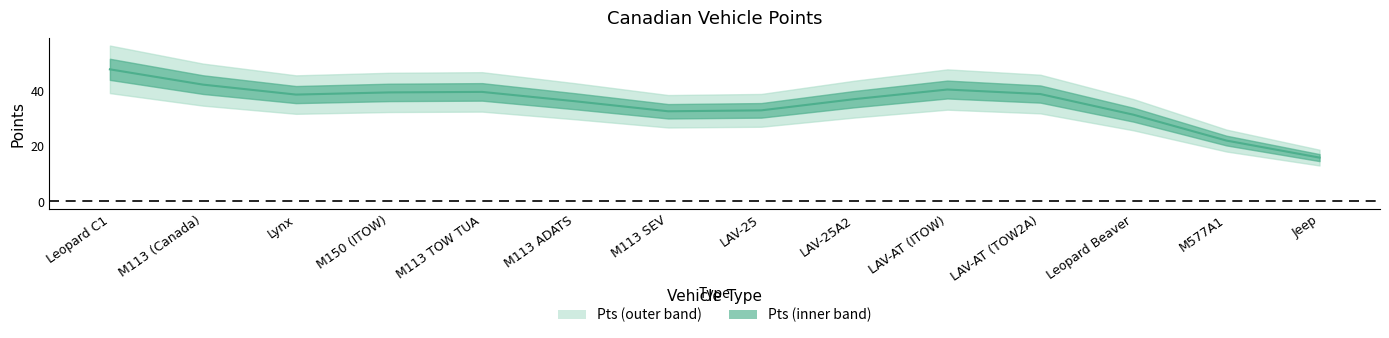

What is the maximum value shown in the chart?

47.7